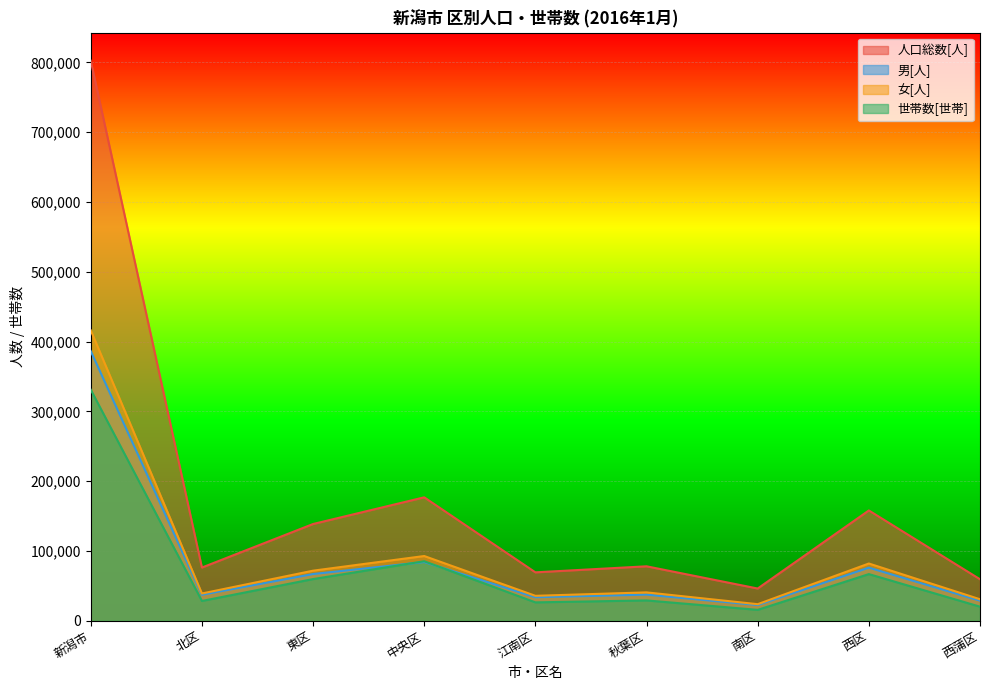

What is the difference between the second highest and second lowest values in the 男[人] series?

55432